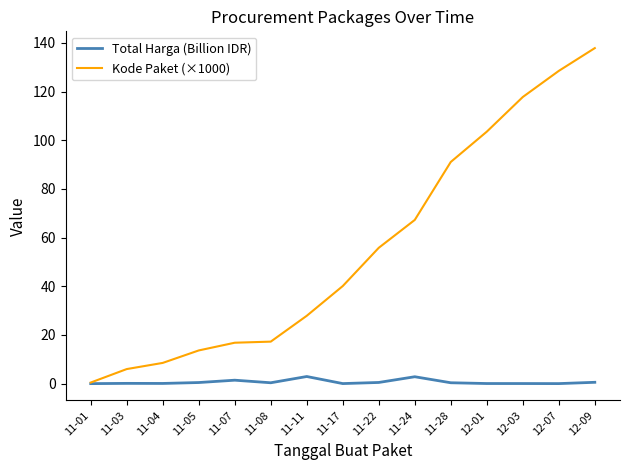

Is the value of Total Harga (Billion IDR) at 11-05 greater than the value of Kode Paket (×1000) at 11-17?

No